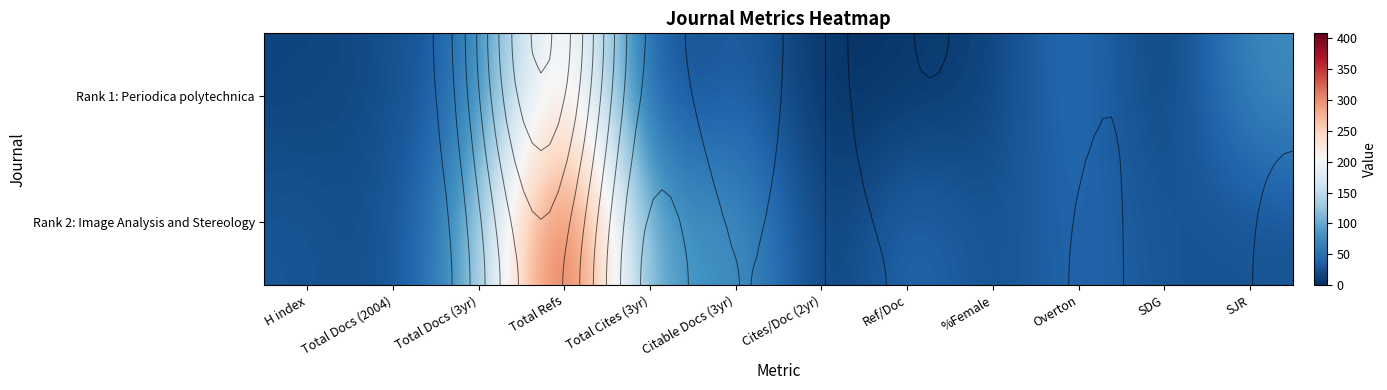

What is the total value across all series at %Female?

33